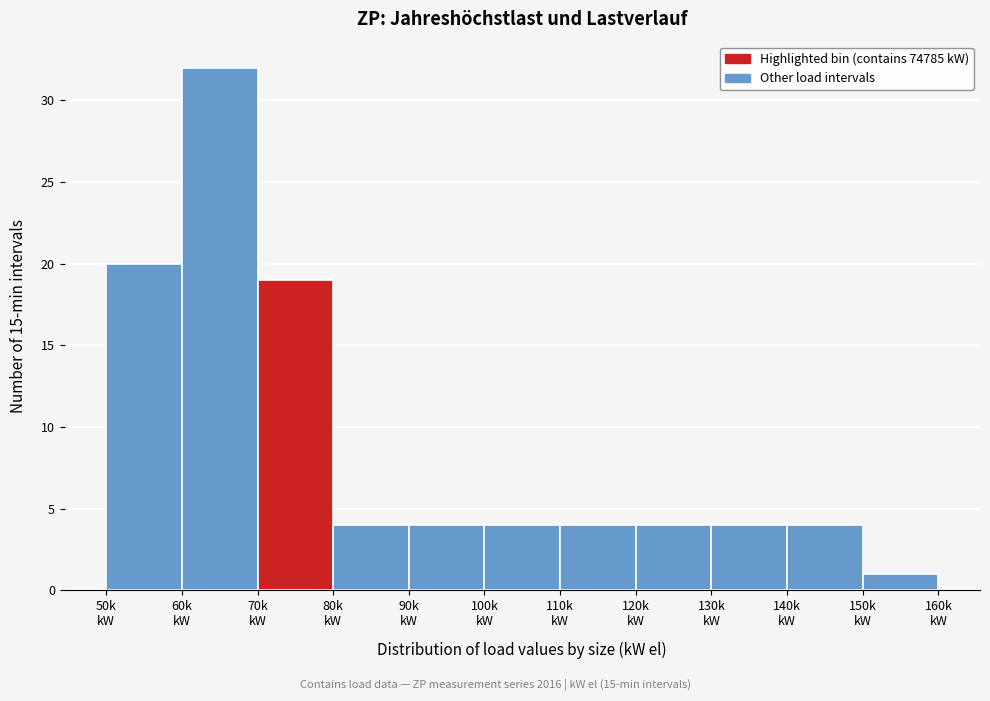

Reading left to right, transcribe all the data shown in this chart.

20	32	19	4	4	4	4	4	4	4	1